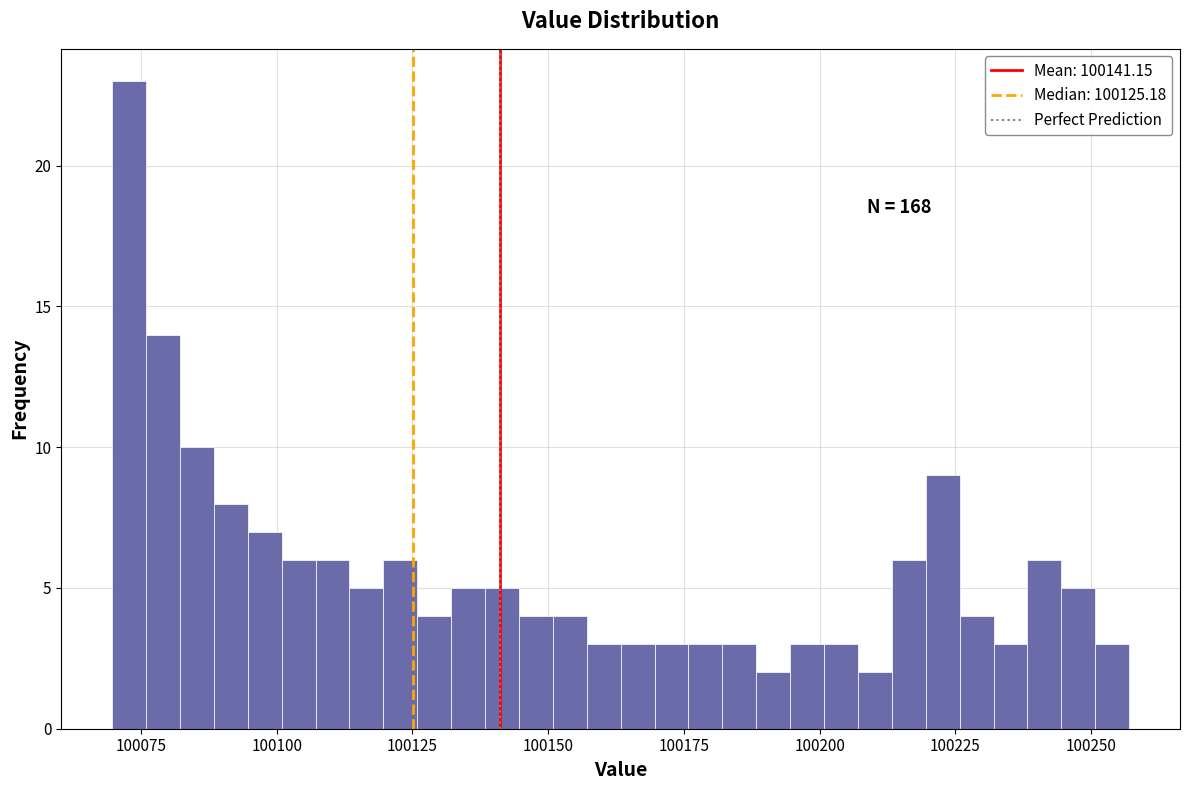

Read against the x-axis, roughly where is the centre of the tallest bar?

100075